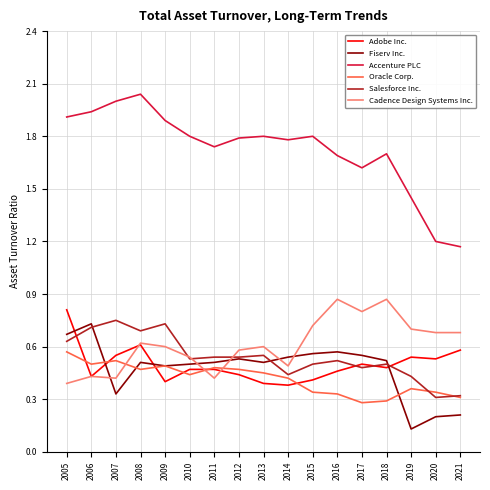

Between which two adjacent categories do Adobe Inc. and Fiserv Inc. first intersect?

2005 and 2006